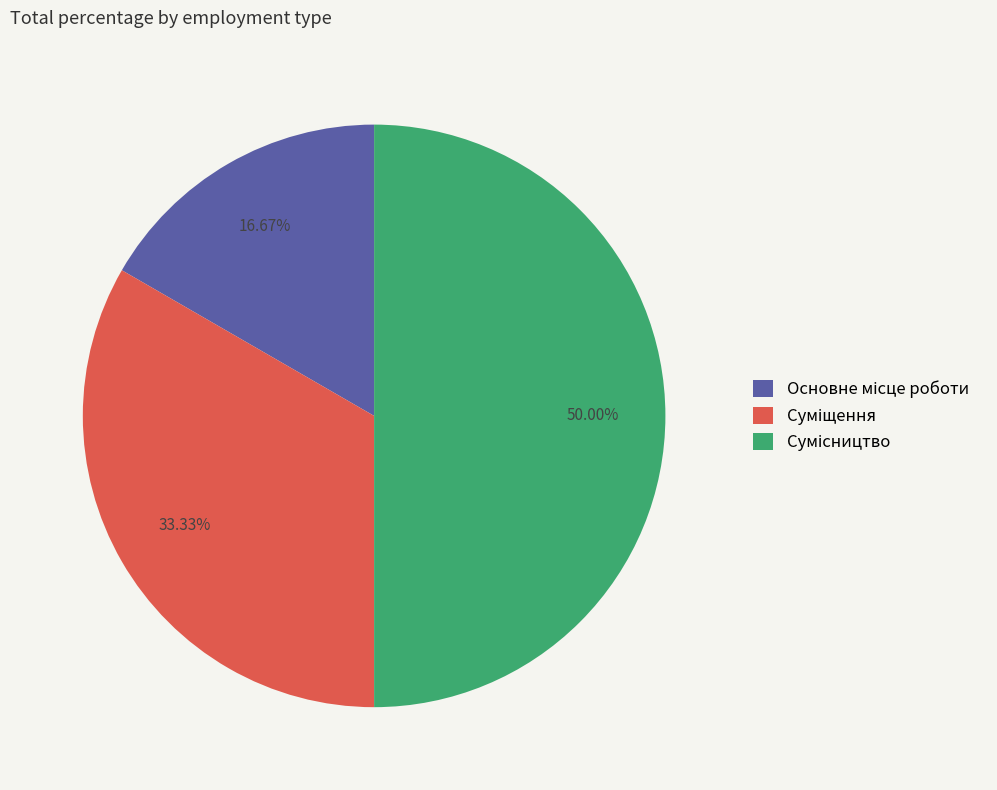

What is the largest slice in the pie chart?

Сумісництво